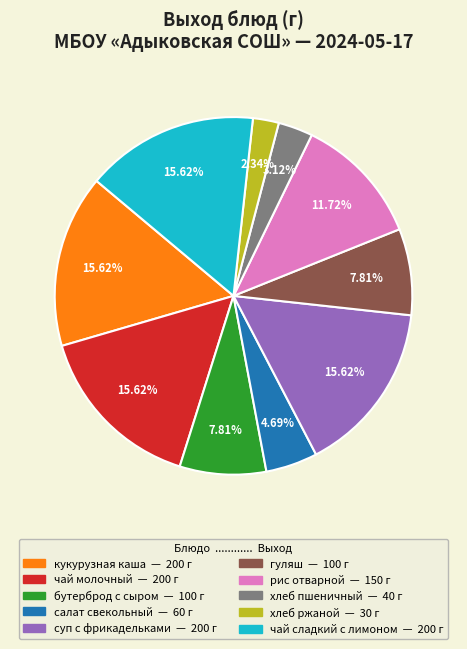

What percentage is the бутерброд с сыром slice, to the nearest percent?

8%